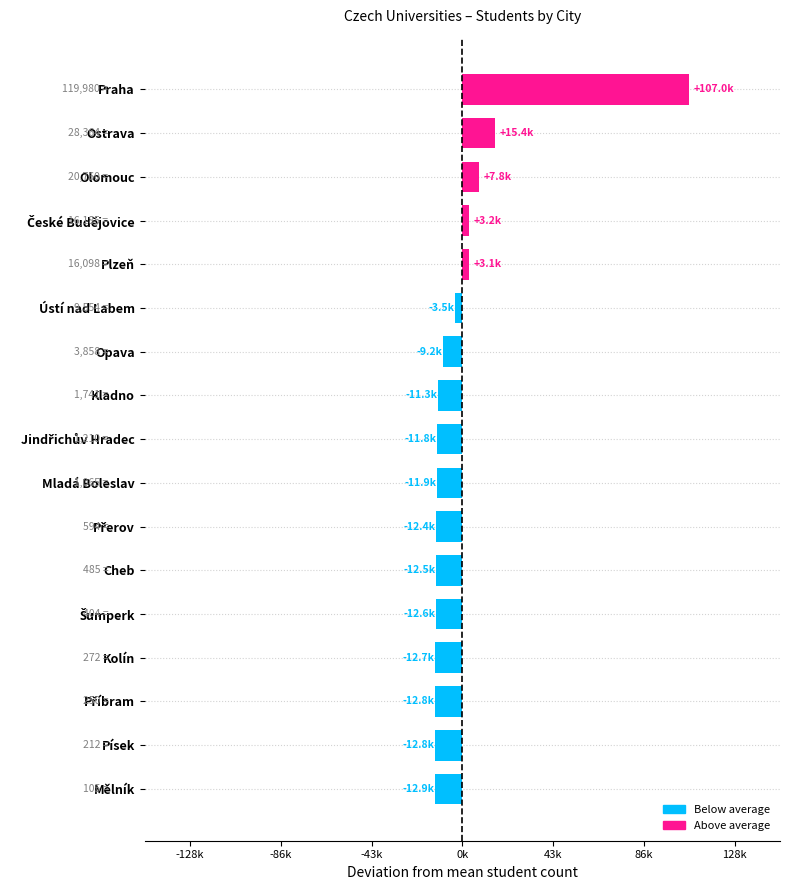

Does the chart contain any negative values?

Yes